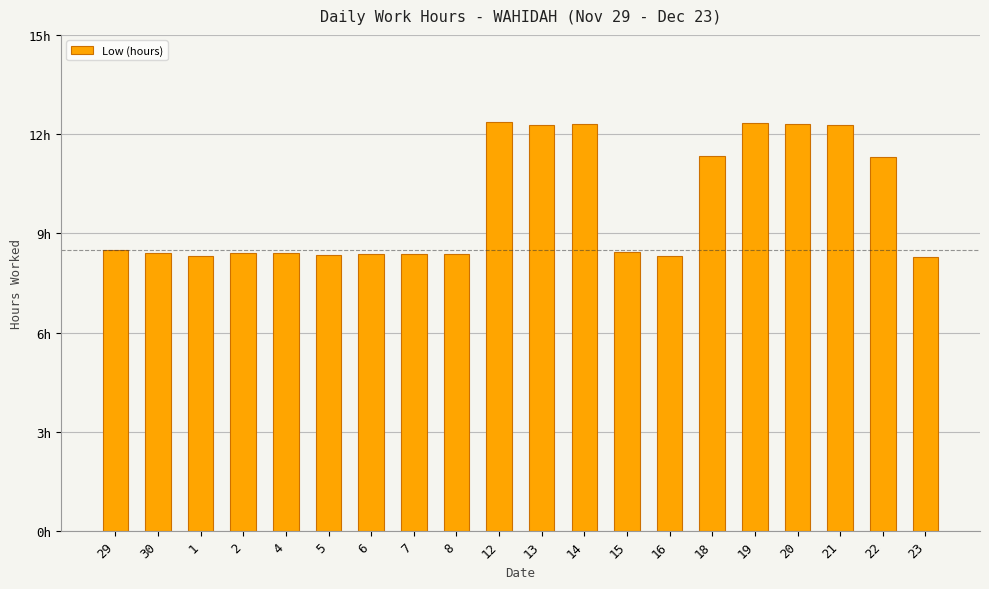

Between 30 and 5, which is larger?

30